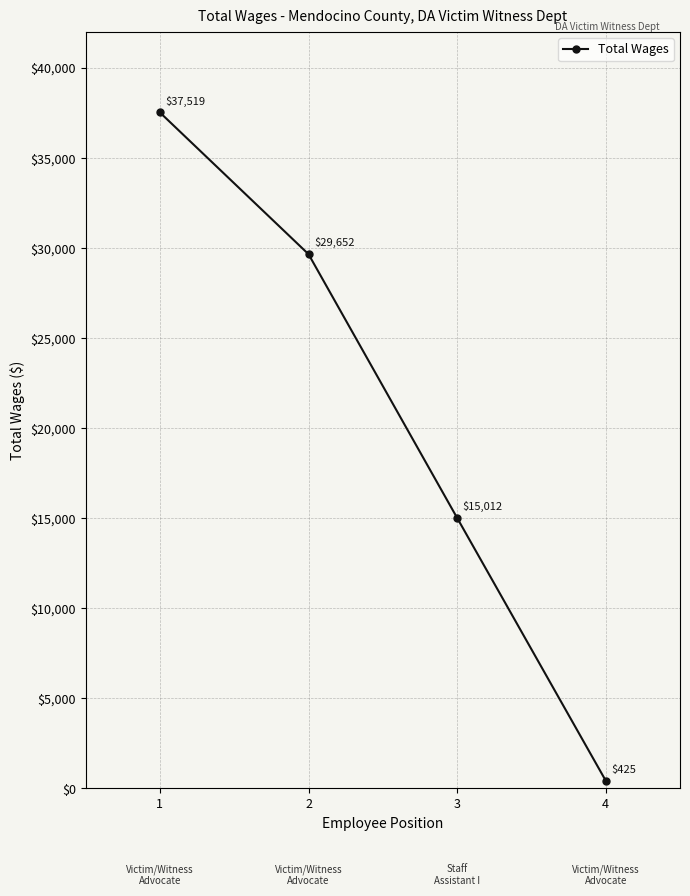

What is the value of the 1st point from the left?

37519